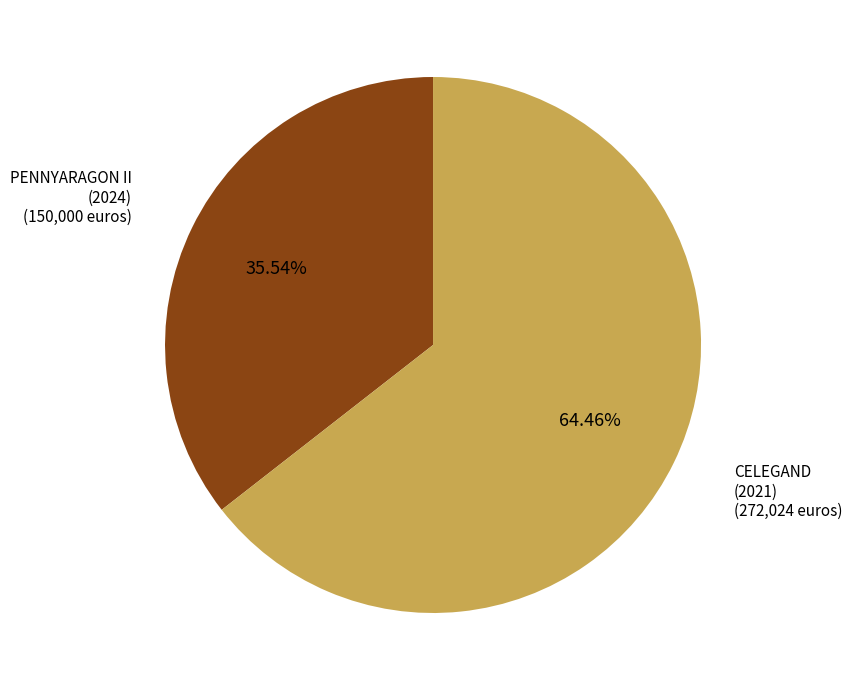

What is the largest slice in the pie chart?

CELEGAND (2021)